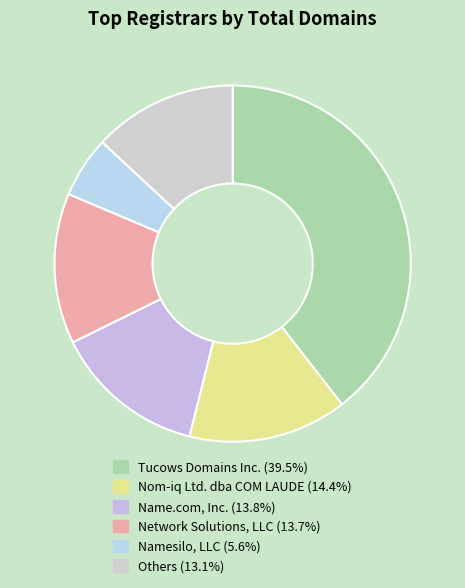

How many slices are in this pie chart?

6